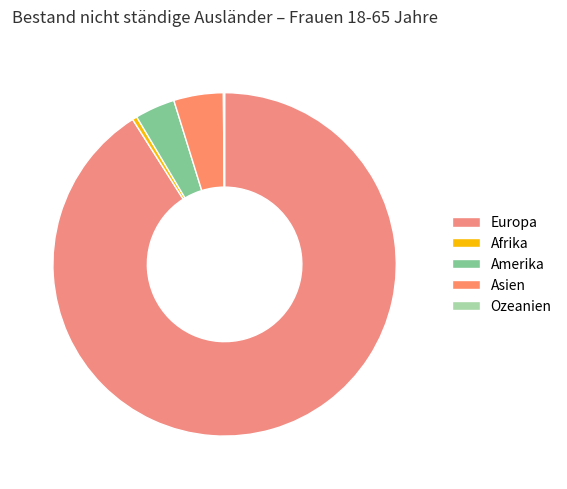

Combined, do Europa and Amerika account for over 50%?

Yes